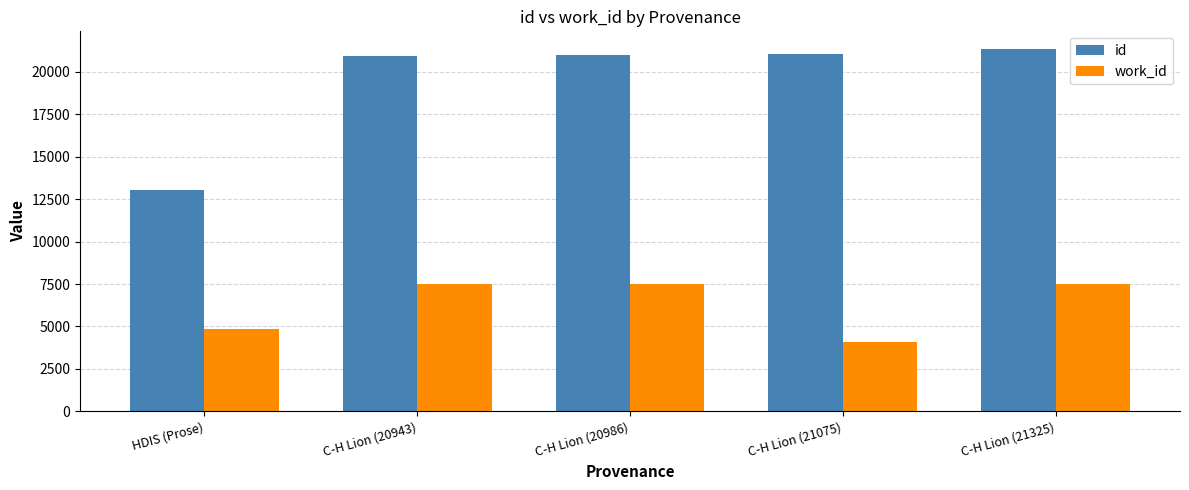

How many values in the id series are below 20986?

2